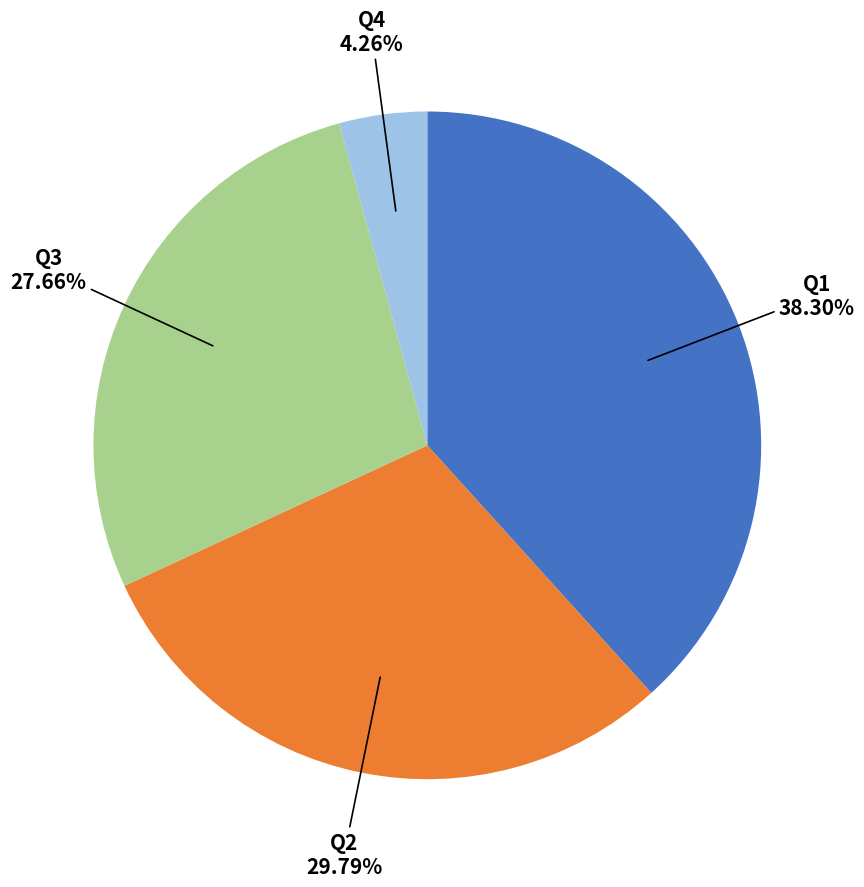

Is there a majority slice in this chart?

No